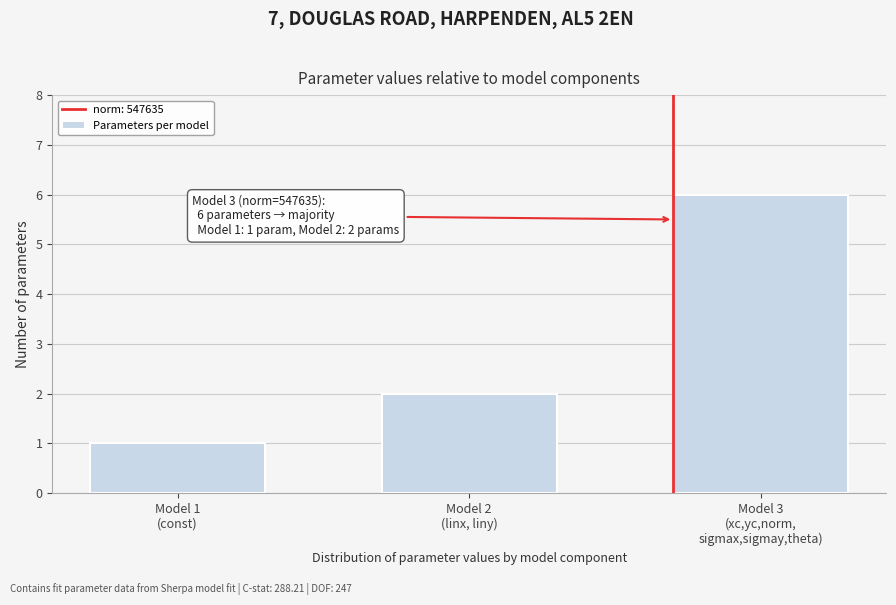

Reading right to left, extract all data points from this chart.

6	2	1